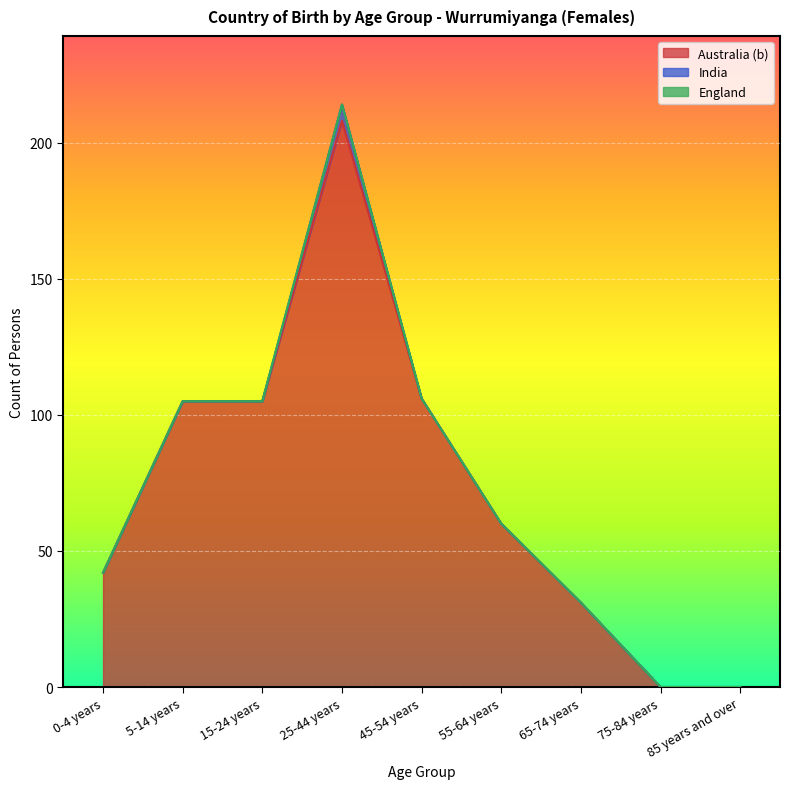

Reading left to right, extract all data points from this chart.

Australia (b): 42	105	105	208	106	60	31	0	0
India: 0	0	0	6	0	0	0	0	0
England: 0	0	0	0	0	0	0	0	0